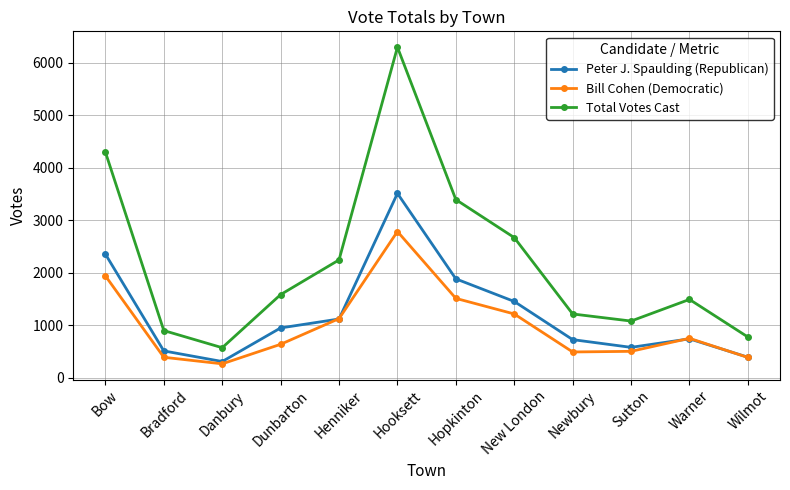

What is the difference between the Peter J. Spaulding (Republican) values at Wilmot and Warner?

350